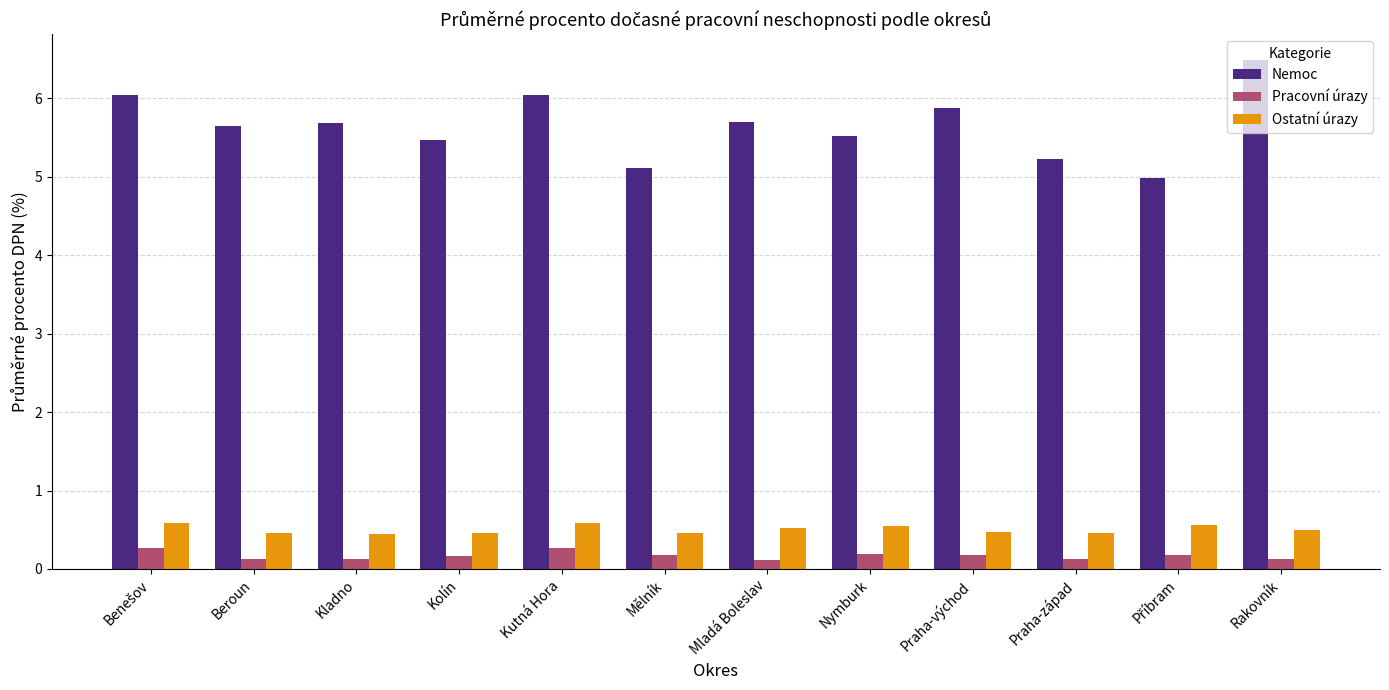

What position from the right is Kolín?

9